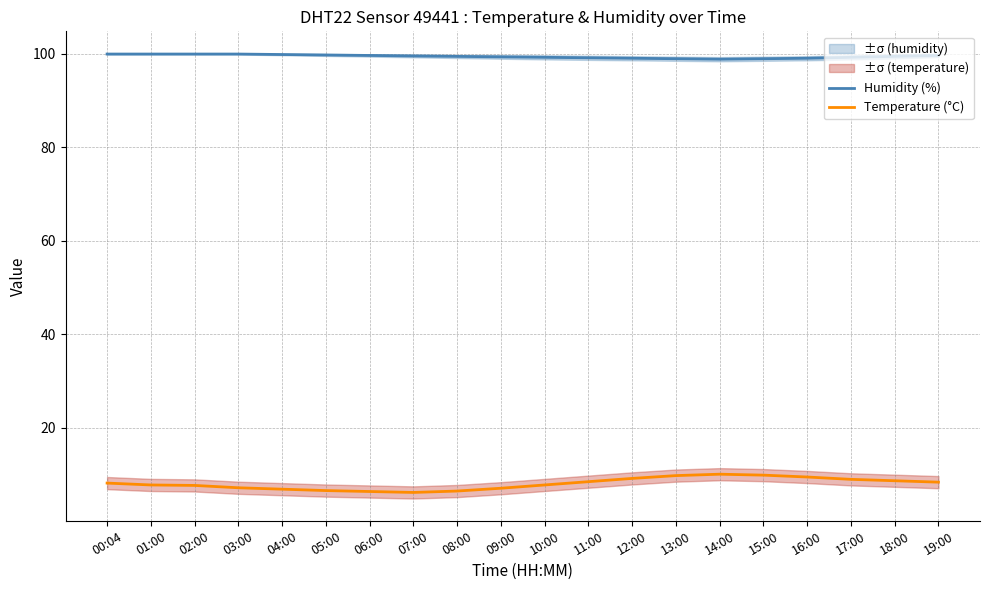

What is the label of the 1st point from the left?

00:04